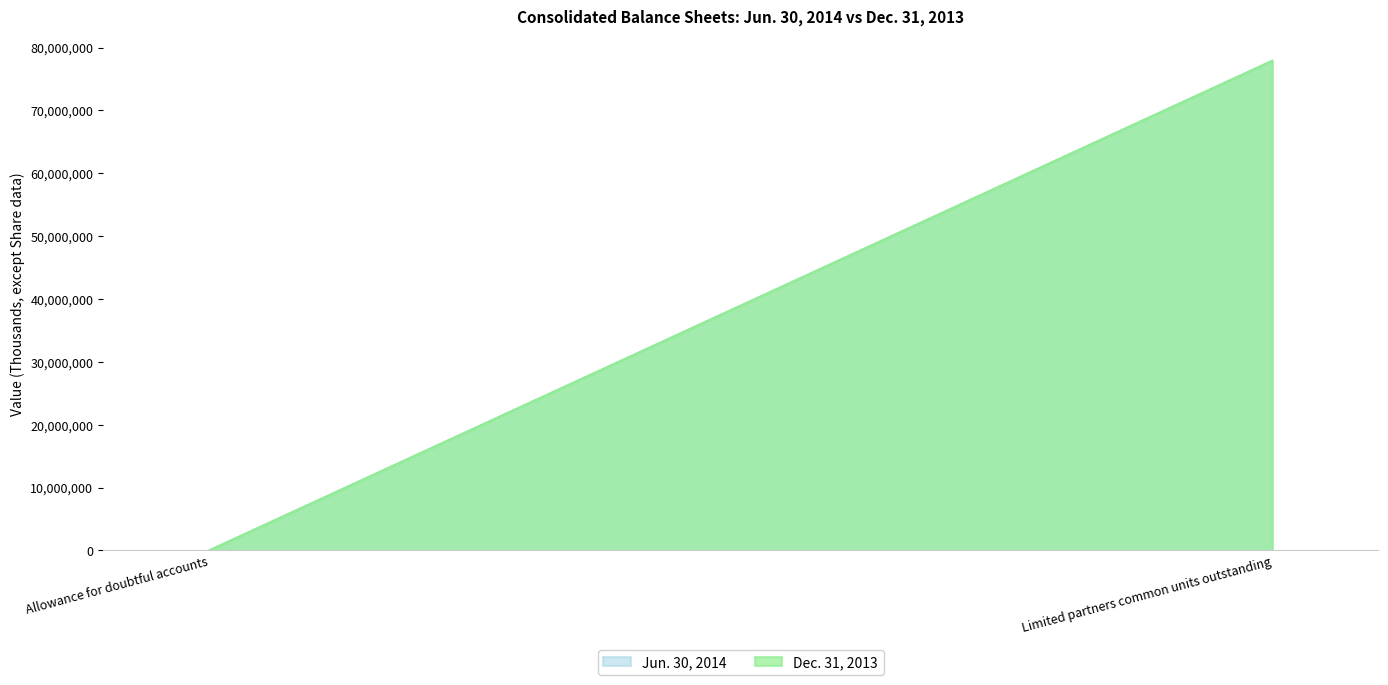

Which series has the widest spread of values?

Jun. 30, 2014